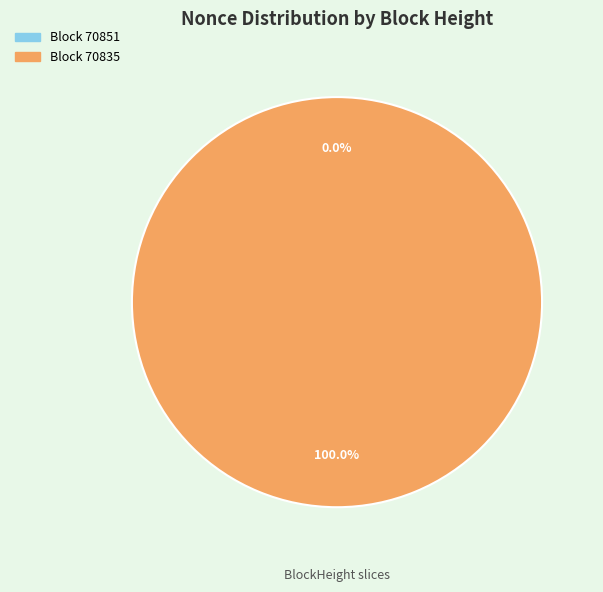

How many segments does this pie chart have?

2